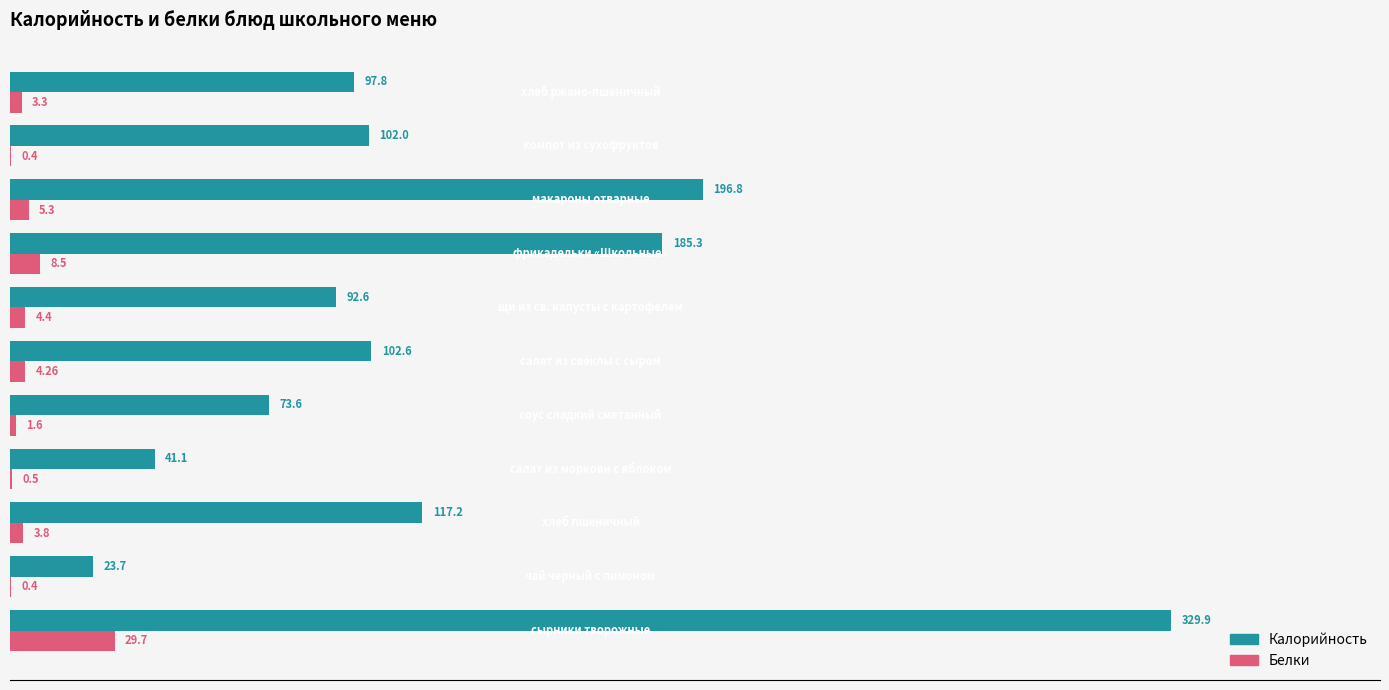

What is the sum of all Белки values?

62.2